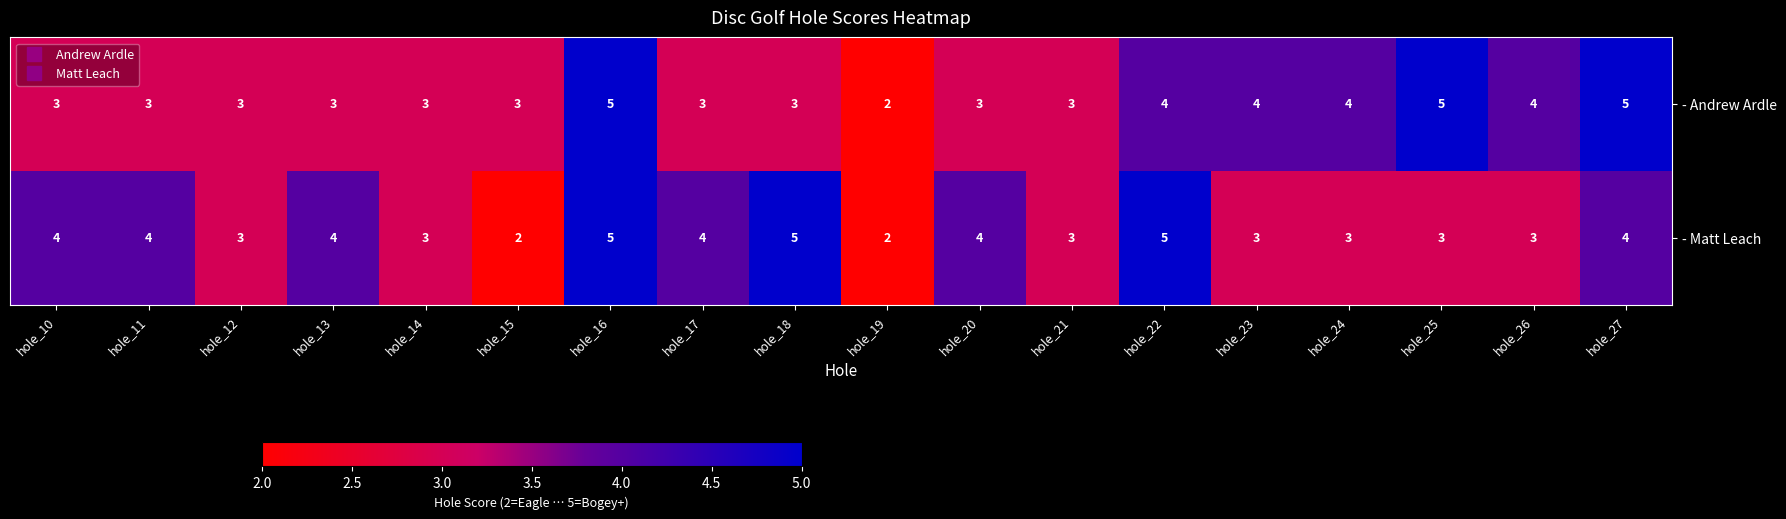

Rank the series by their average value, from lowest to highest.

- Andrew Ardle, - Matt Leach